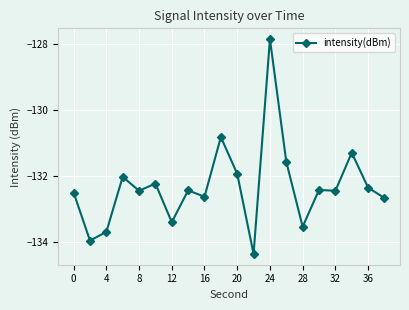

What is the sum of all values?

-2646.5